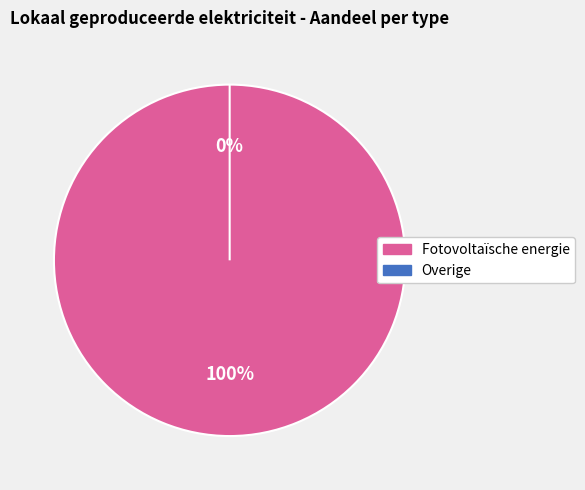

To the nearest percent, what is the combined percentage of Fotovoltaïsche energie and Overige?

100%